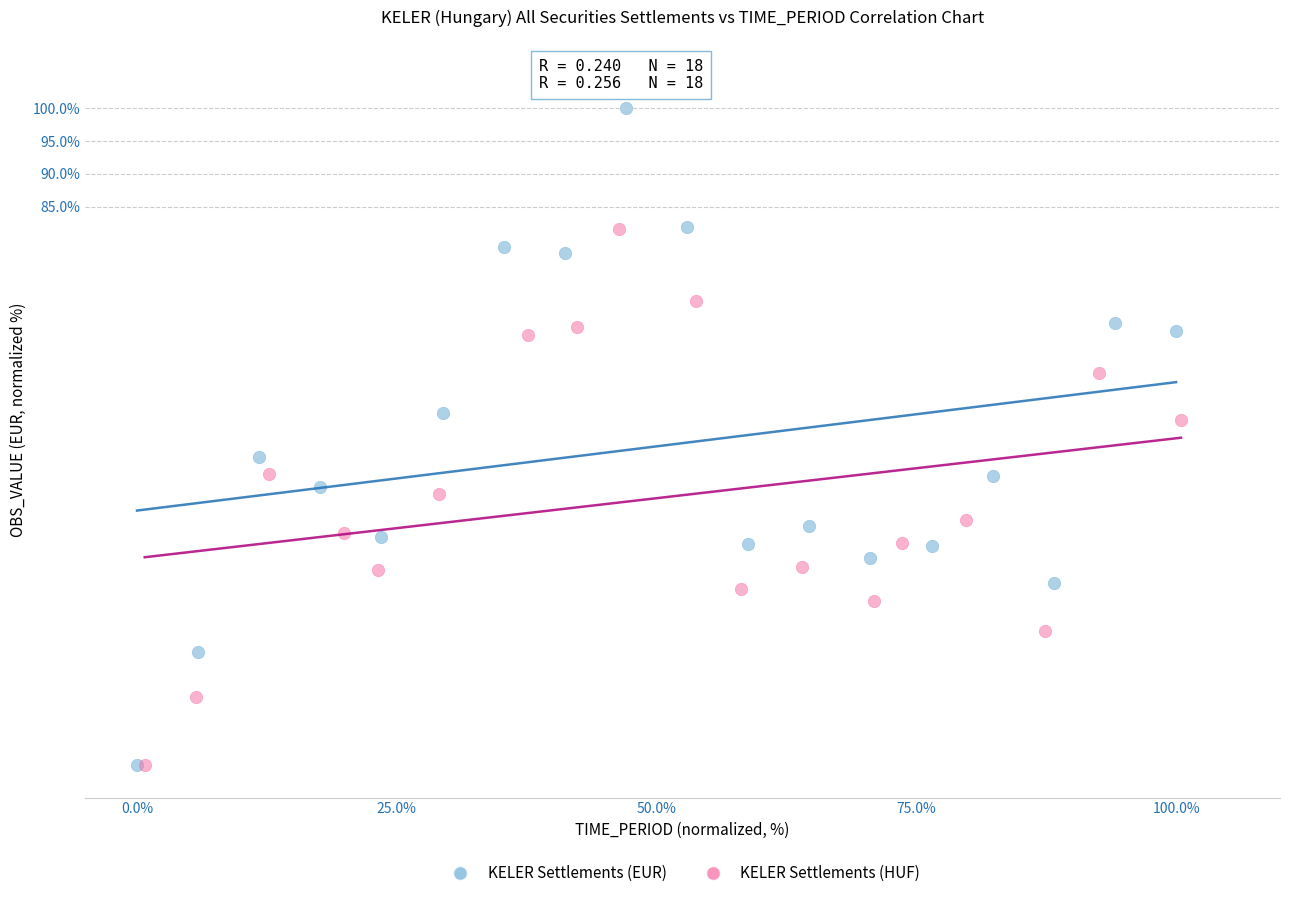

Which series contains the highest Y value?

KELER Settlements (EUR)